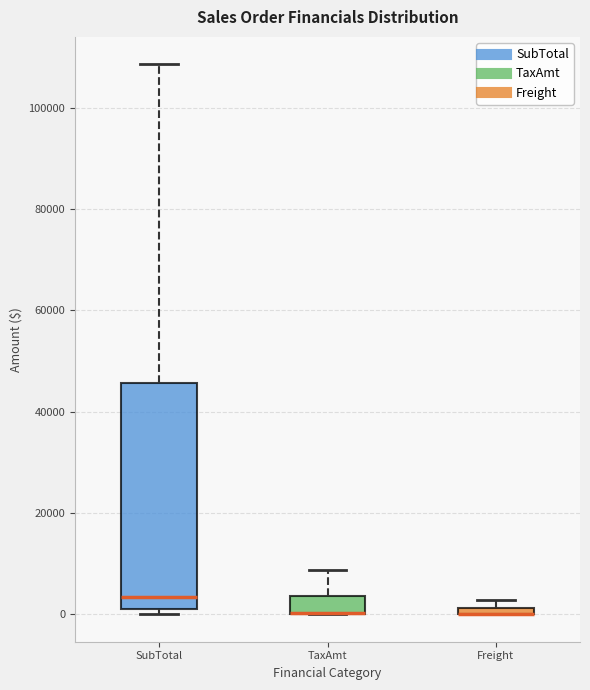

Which box is the tallest, from its lower edge to its upper edge?

SubTotal